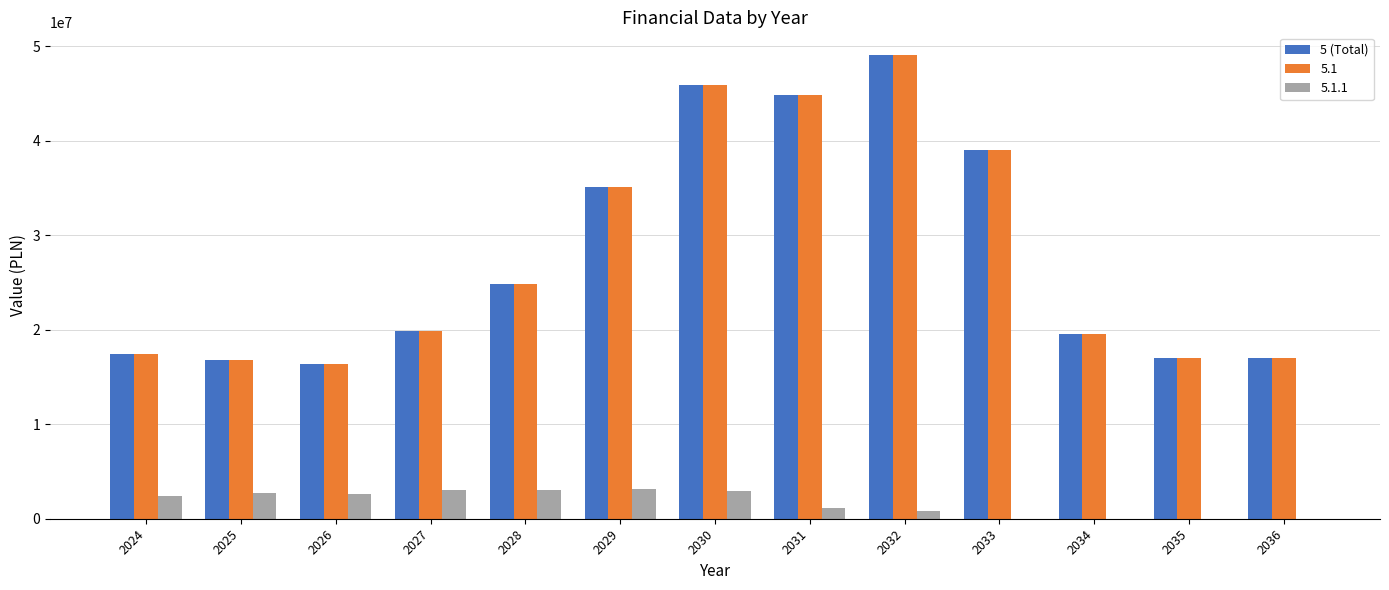

What is the greatest value displayed?

49008100.0